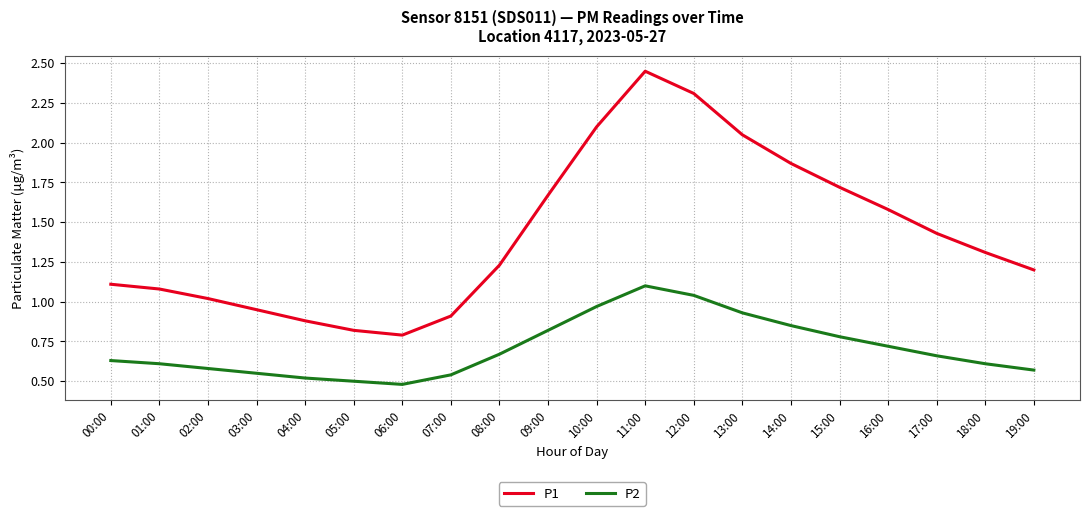

Which series has the widest spread of values?

P1